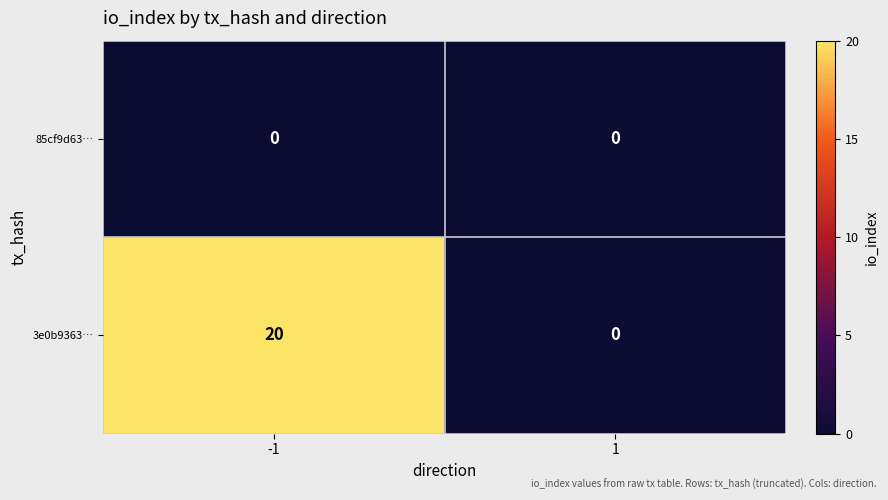

Reading left to right, transcribe all the data shown in this chart.

85cf9d63…: 0	0
3e0b9363…: 20	0